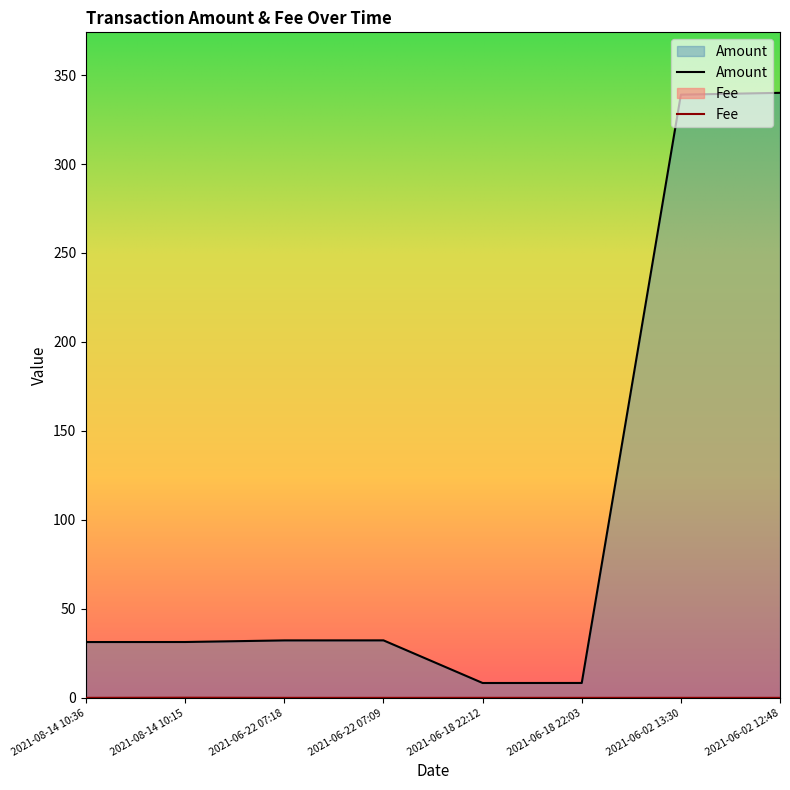

List the series in order of their overall mean, lowest first.

Fee, Amount